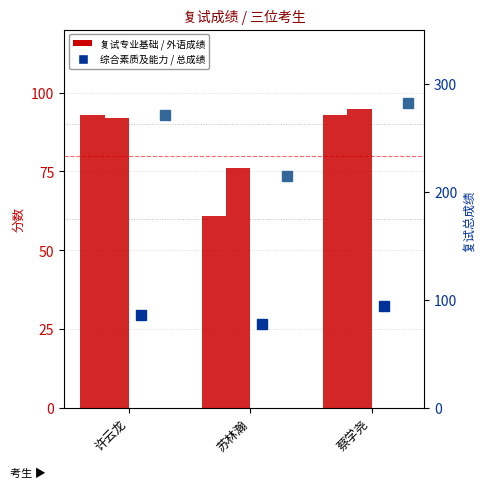

At which category is the sum across all series the highest?

蔡学尧